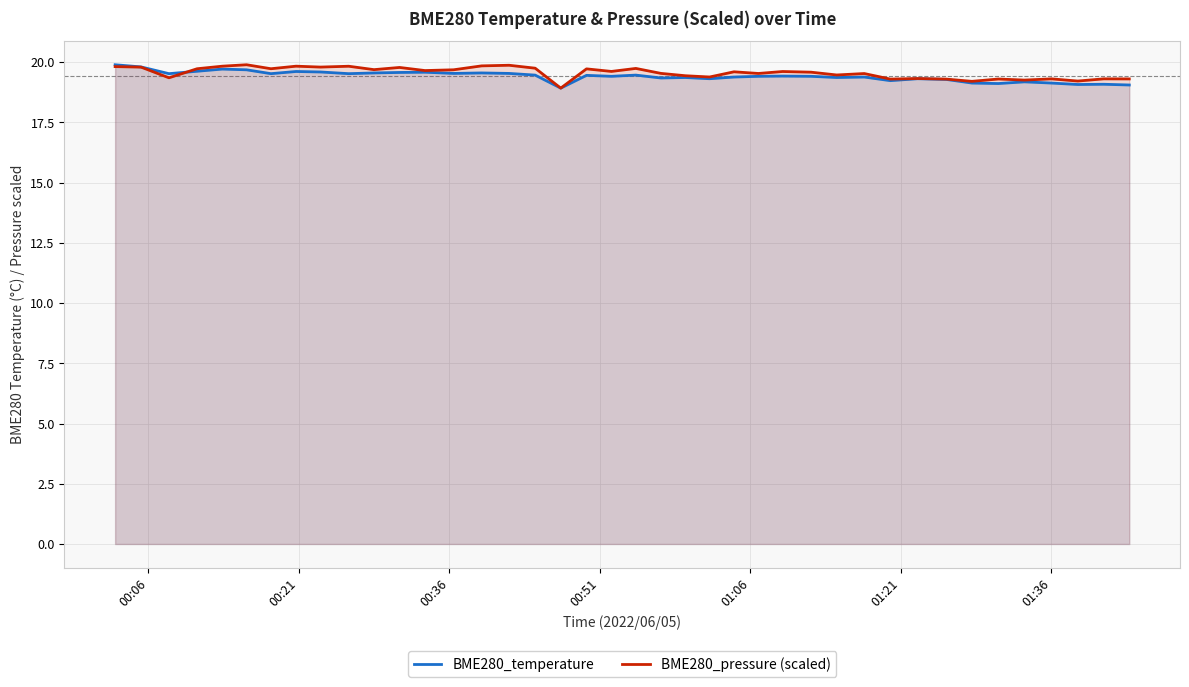

What are all the series names shown in the legend?

BME280_temperature, BME280_pressure (scaled)